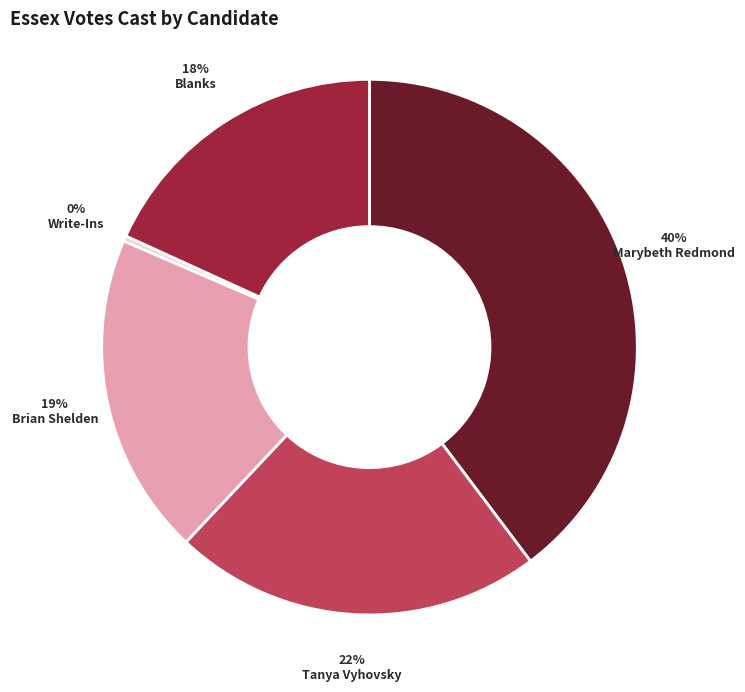

What is the ratio of the value at Tanya Vyhovsky to the value at Marybeth Redmond?

0.6